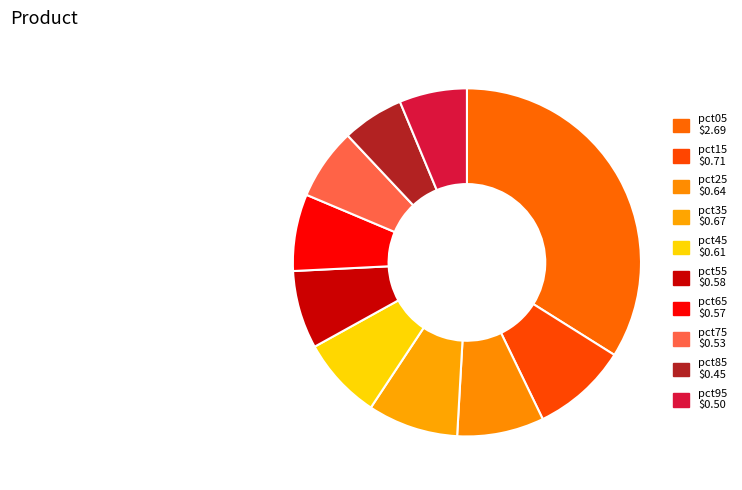

Is it true that pct45 is 8% of the pie?

True